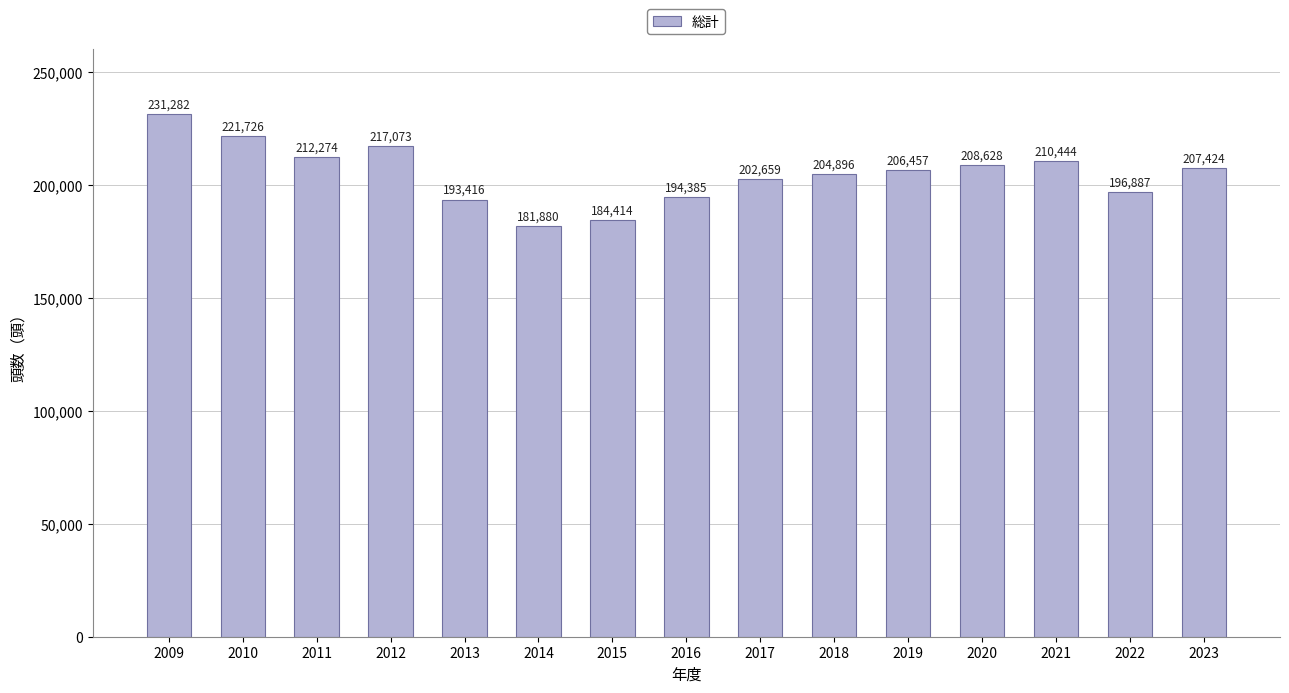

Where does the data first go above 206457?

2009